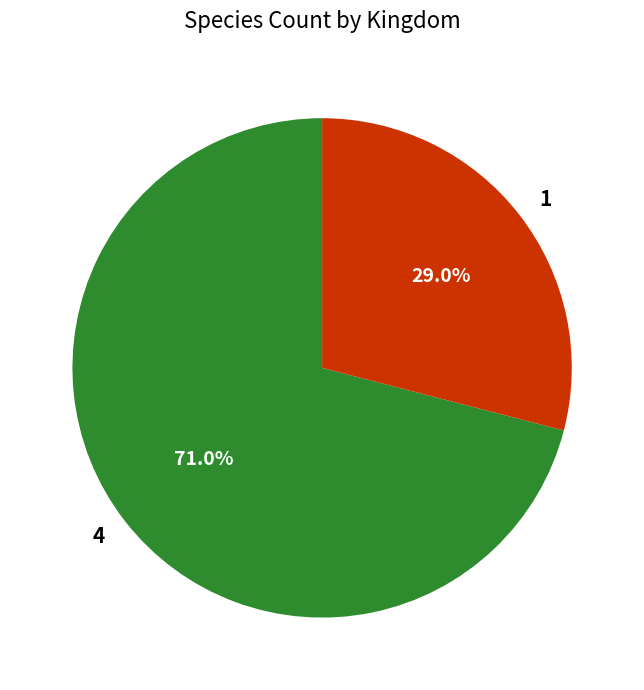

What is the majority slice?

4